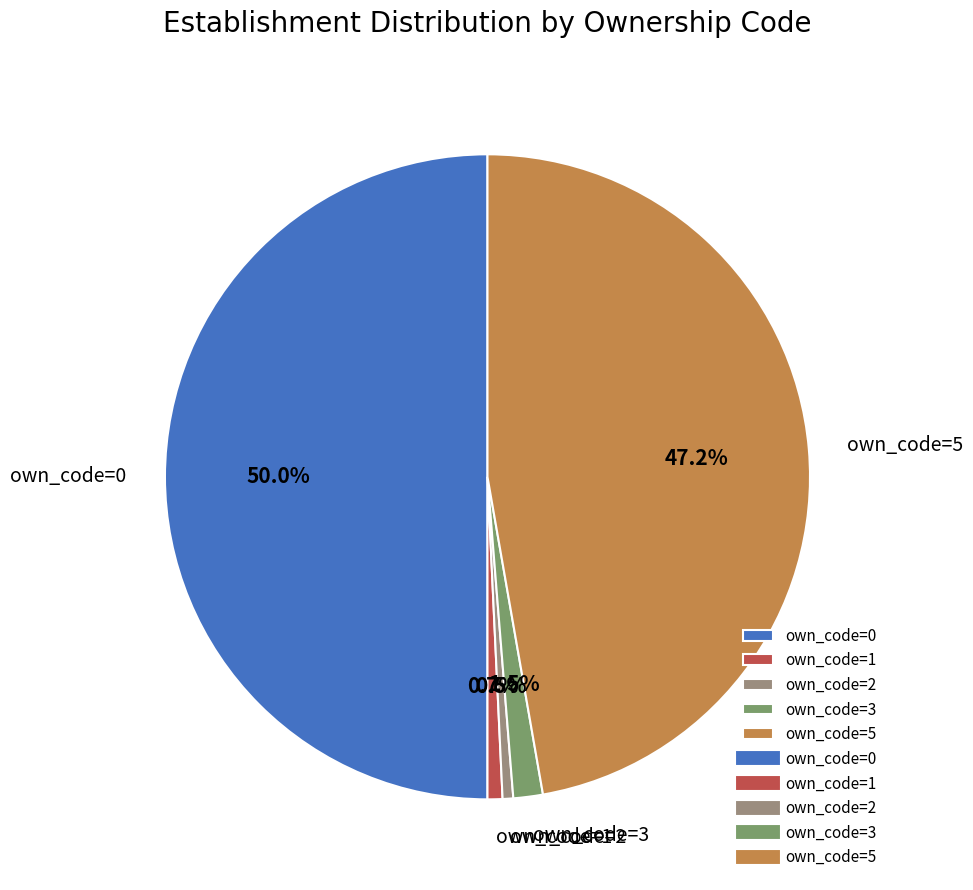

Which category has the biggest portion of the pie?

own_code=0